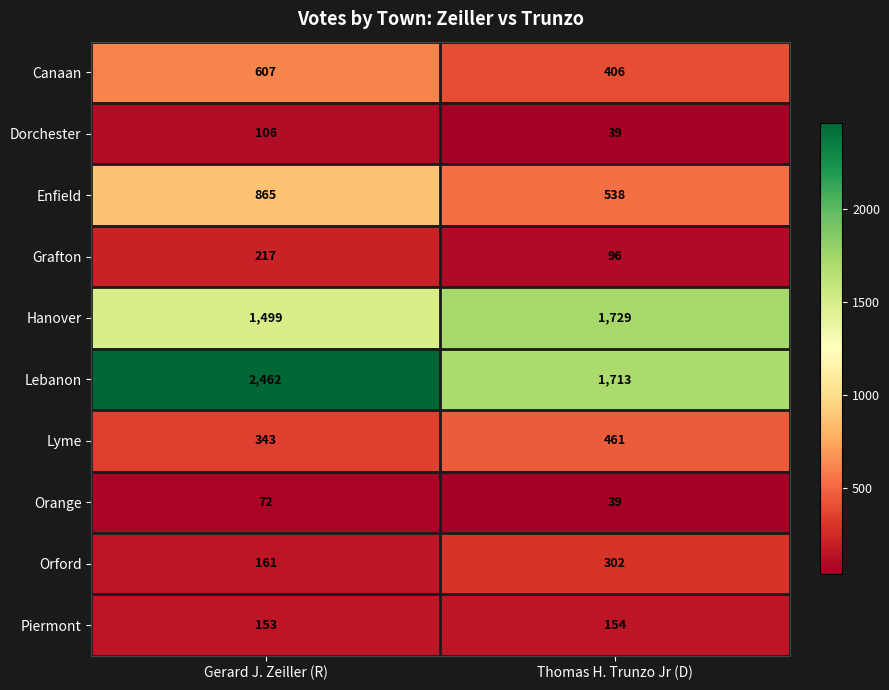

Is it true that Lebanon equals 1713 at Thomas H. Trunzo Jr (D)?

True